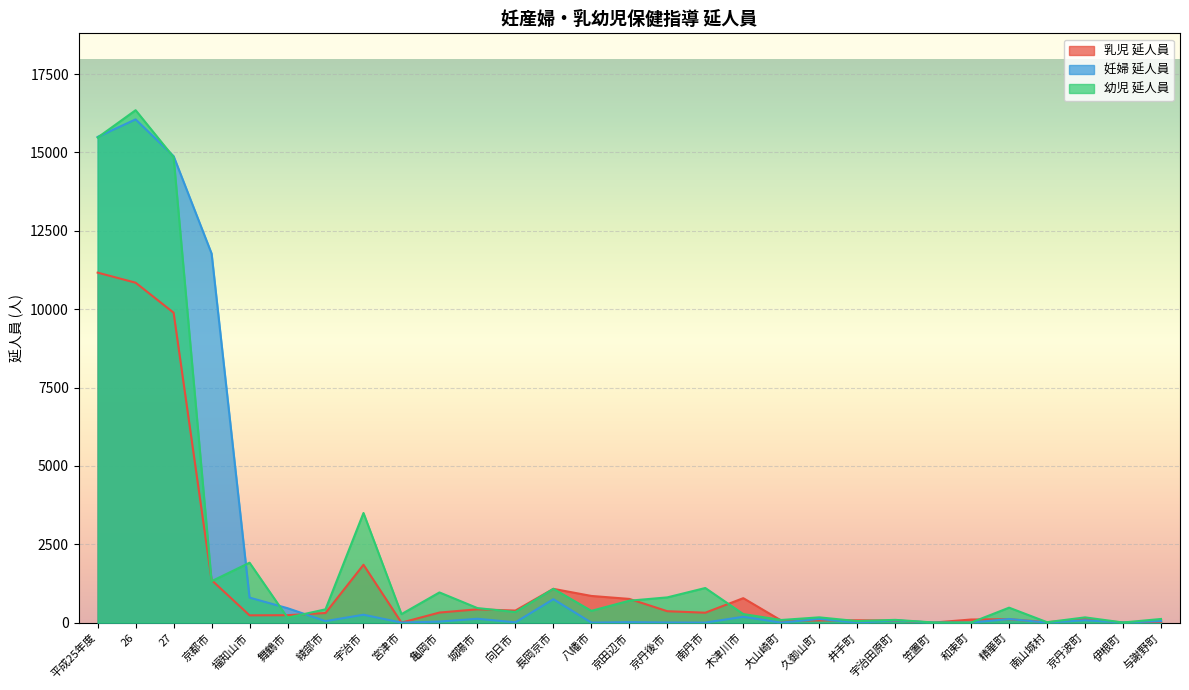

At which category does 妊婦 延人員 reach its first local valley?

綾部市